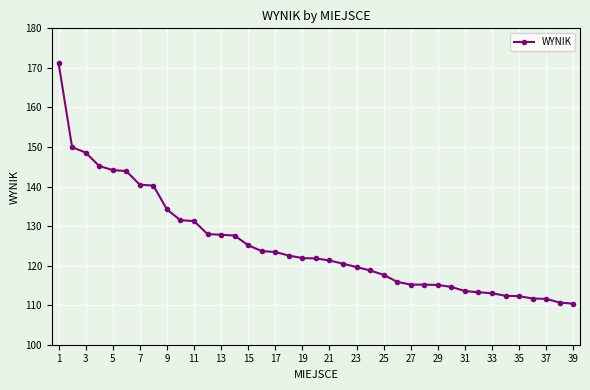

Is this an area chart (filled region under the line)?

No